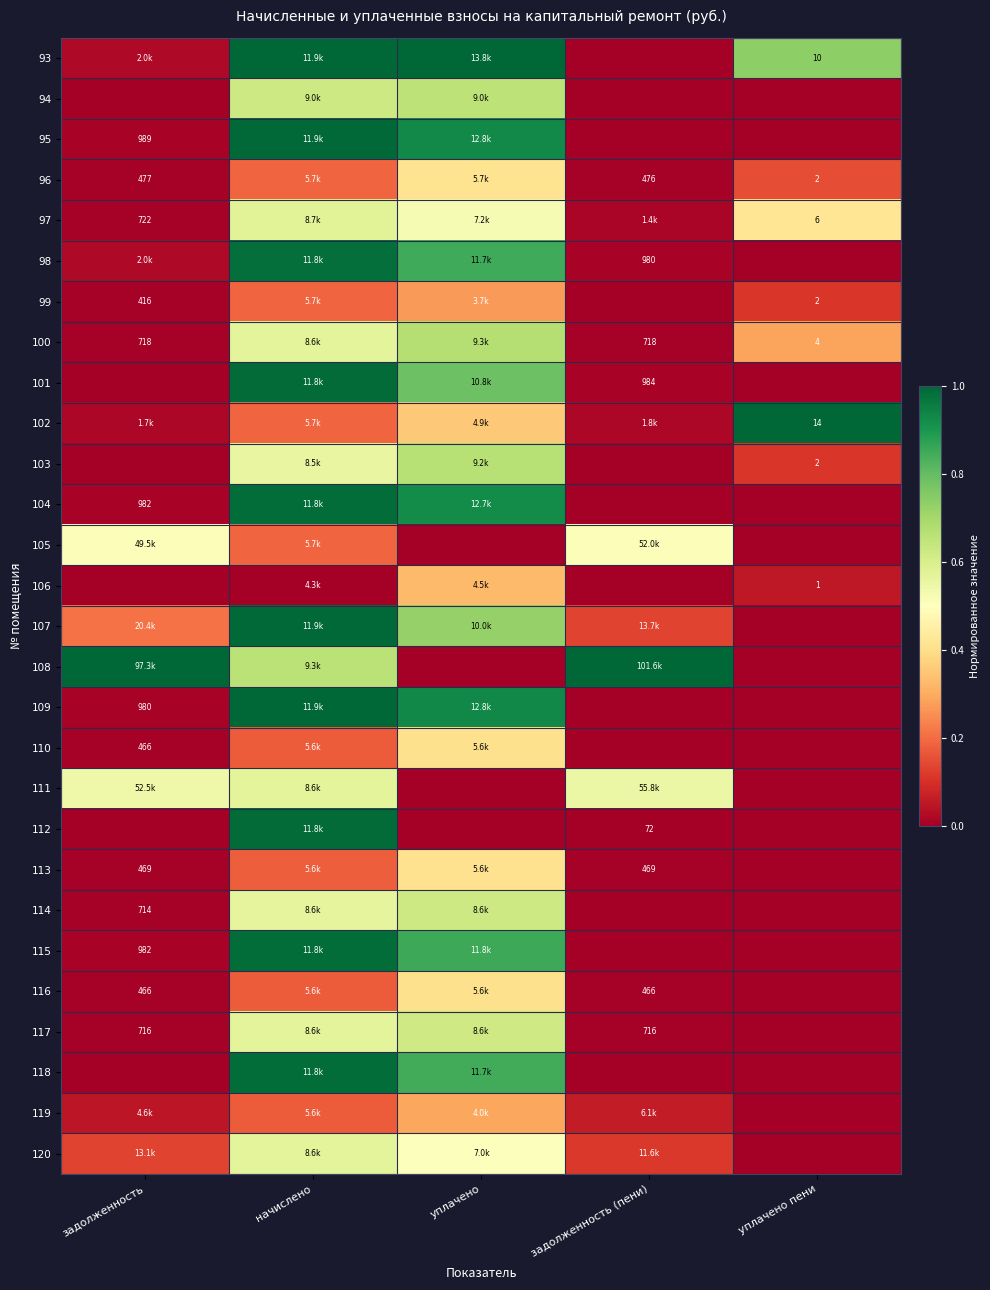

Is it true that 112 equals 0.0 at уплачено пени?

True